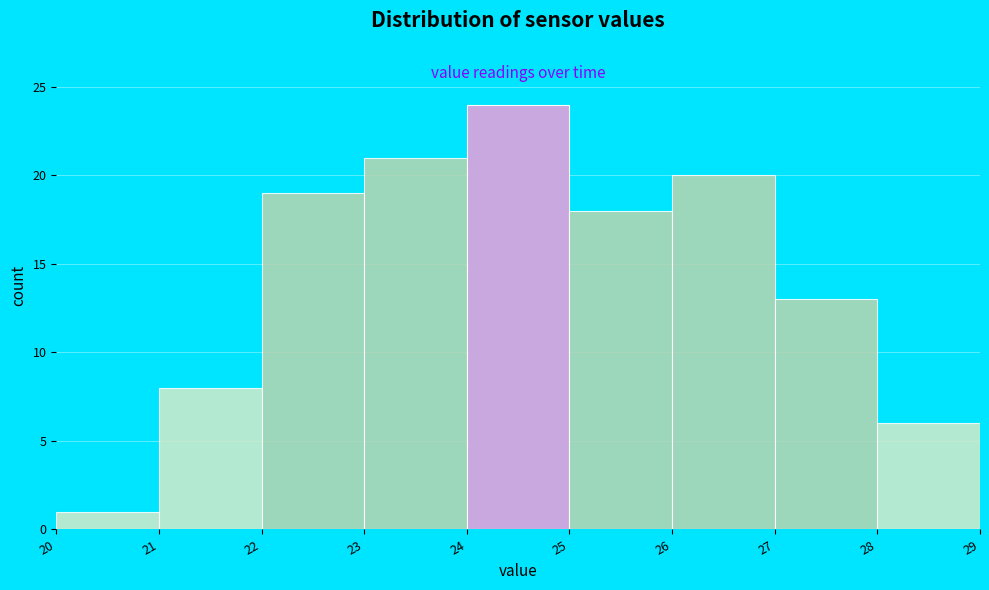

Reading left to right, list every bar in this chart as the range it spans on the x-axis followed by its height. The values are not printed on the chart, so give them approximately, as read against the axis.

20 to 21: 1
21 to 22: 8
22 to 23: 19
23 to 24: 21
24 to 25: 24
25 to 26: 18
26 to 27: 20
27 to 28: 13
28 to 29: 6